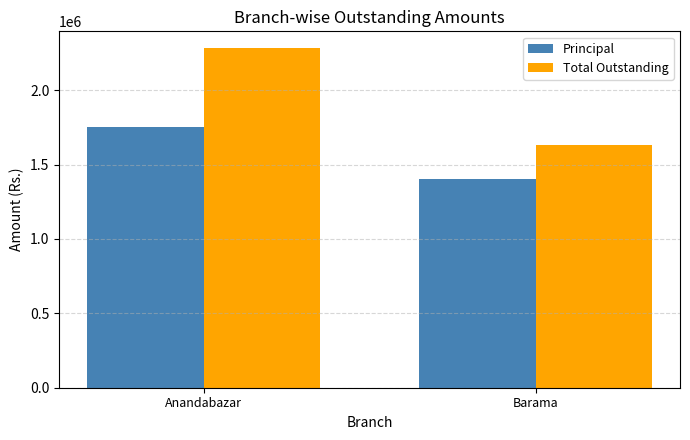

What position from the left is Anandabazar?

1